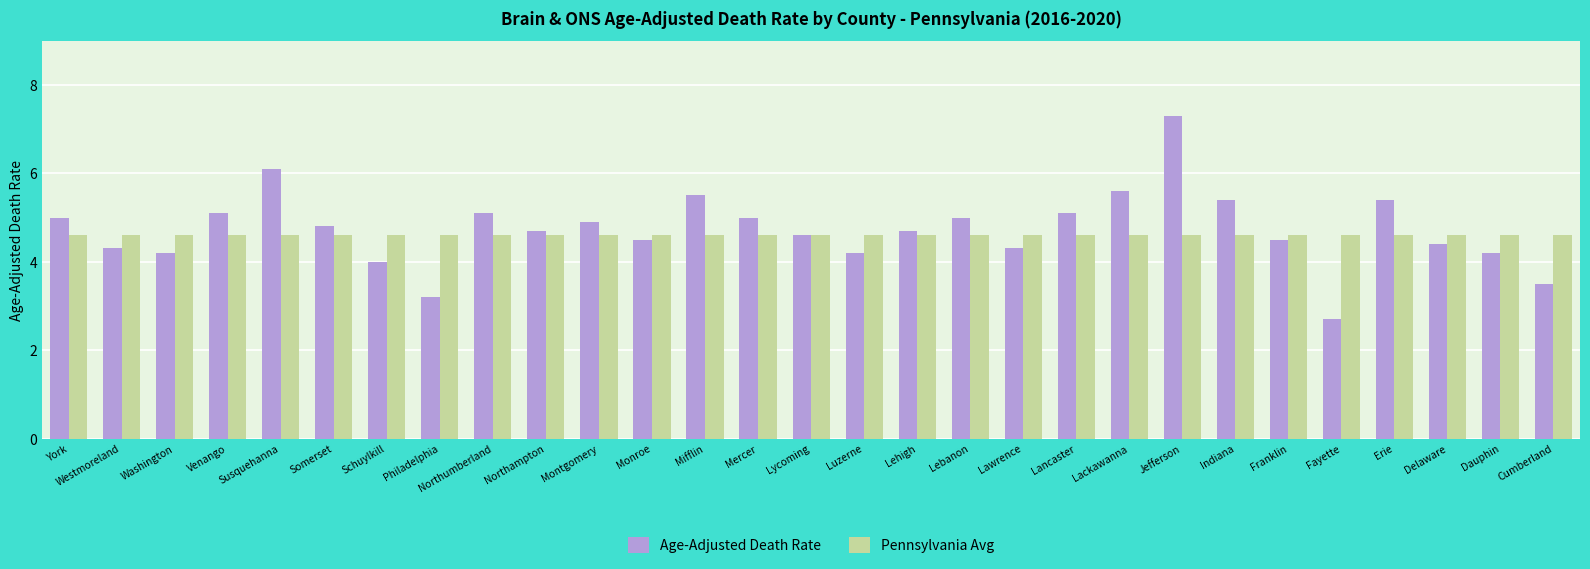

Is it true that Pennsylvania Avg equals 4.6 at Northampton?

True